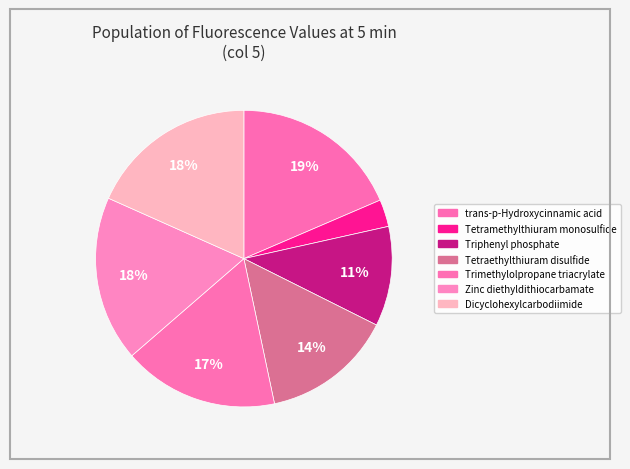

Rank the categories by value from highest to lowest.

trans-p-Hydroxycinnamic acid, Dicyclohexylcarbodiimide, Zinc diethyldithiocarbamate, Trimethylolpropane triacrylate, Tetraethylthiuram disulfide, Triphenyl phosphate, Tetramethylthiuram monosulfide